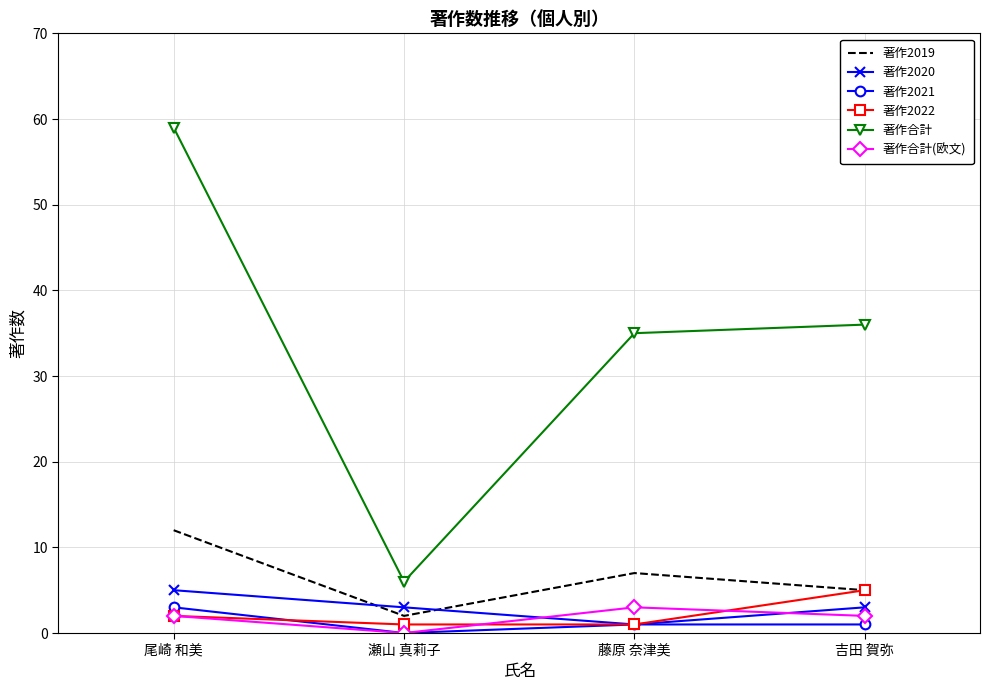

Which series has the widest spread of values?

著作合計